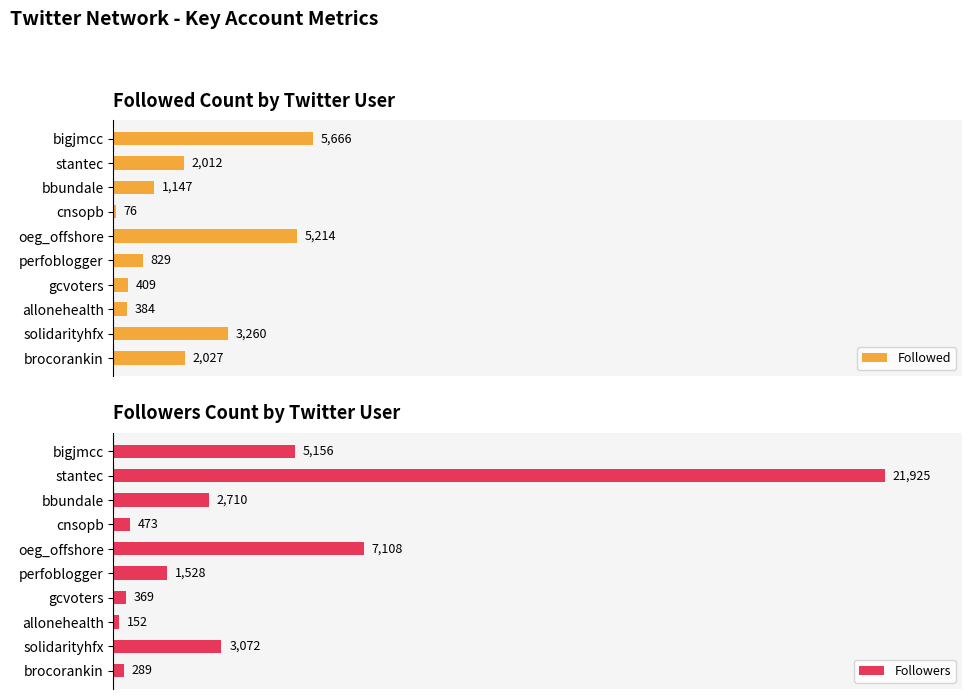

At which label is Followed closest to 2871?

solidarityhfx